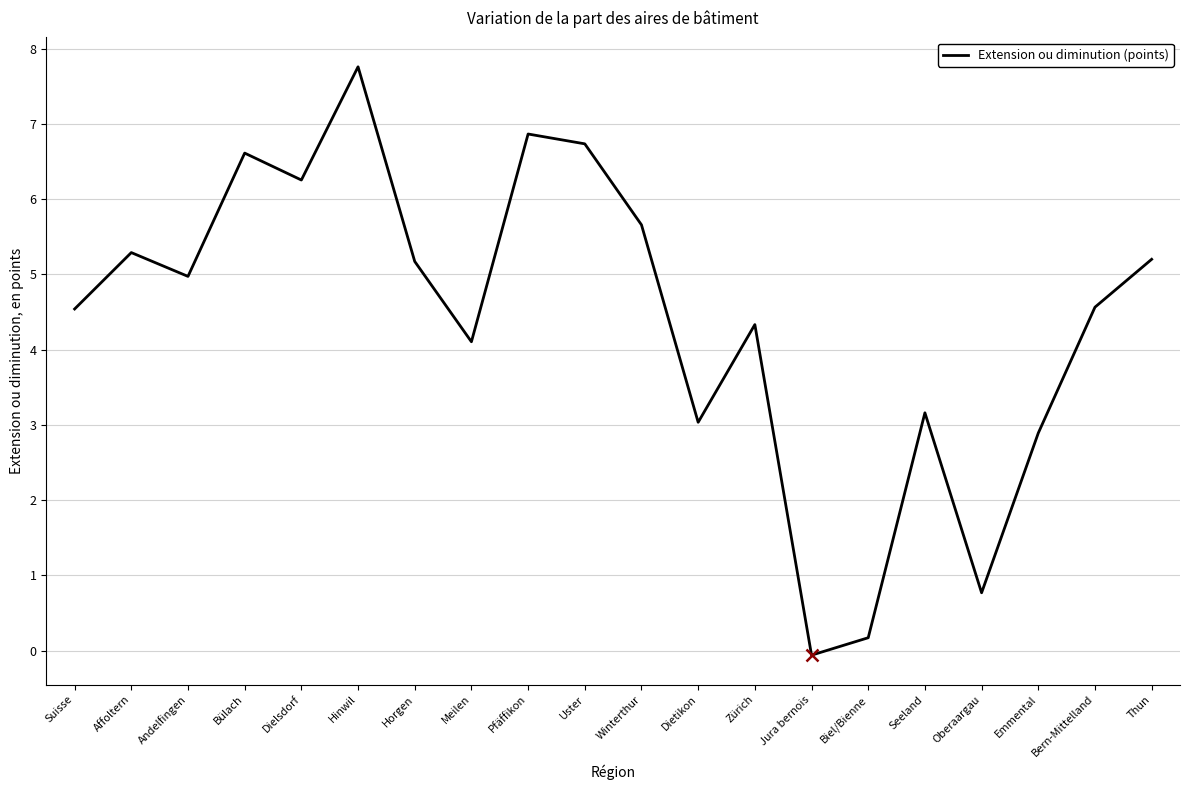

Read the value at Seeland.

3.2